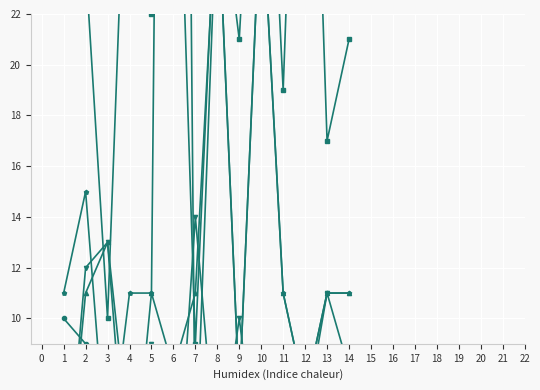

List the labels in order of 予想人気 value, largest first.

7, 3, 2, 13, 9, 5, 14, 11, 12, 4, 8, 10, 1, 6